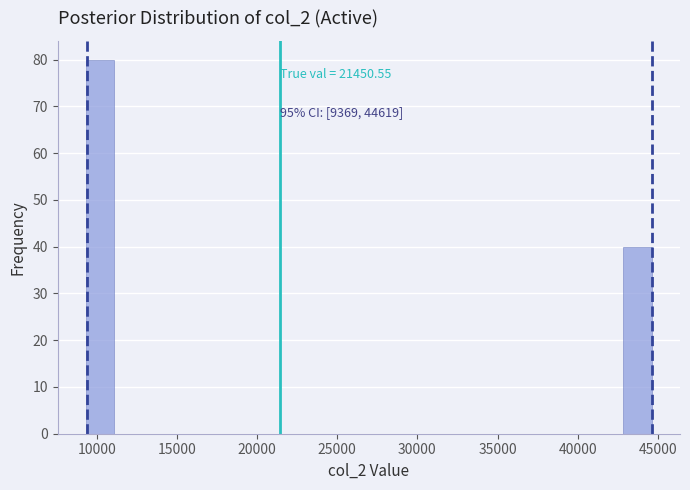

Read against the x-axis, roughly where is the centre of the tallest bar?

10000